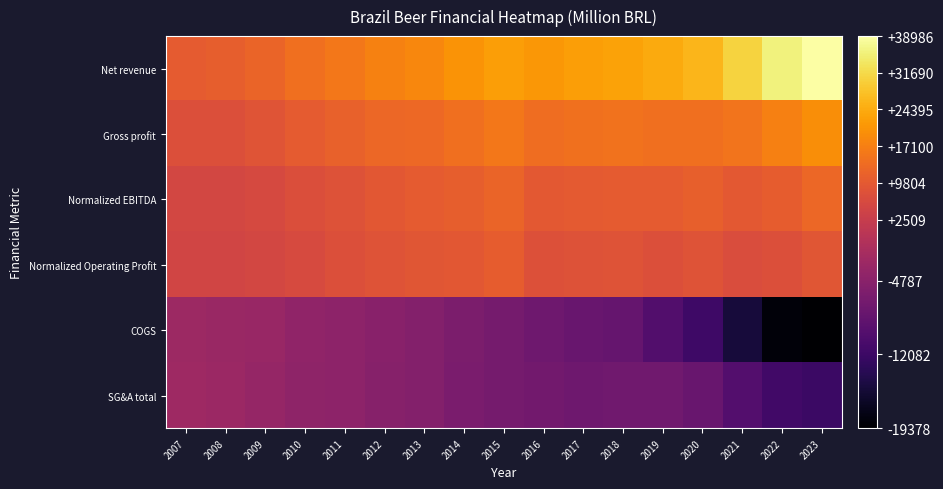

At which category is the sum across all series the highest?

2023